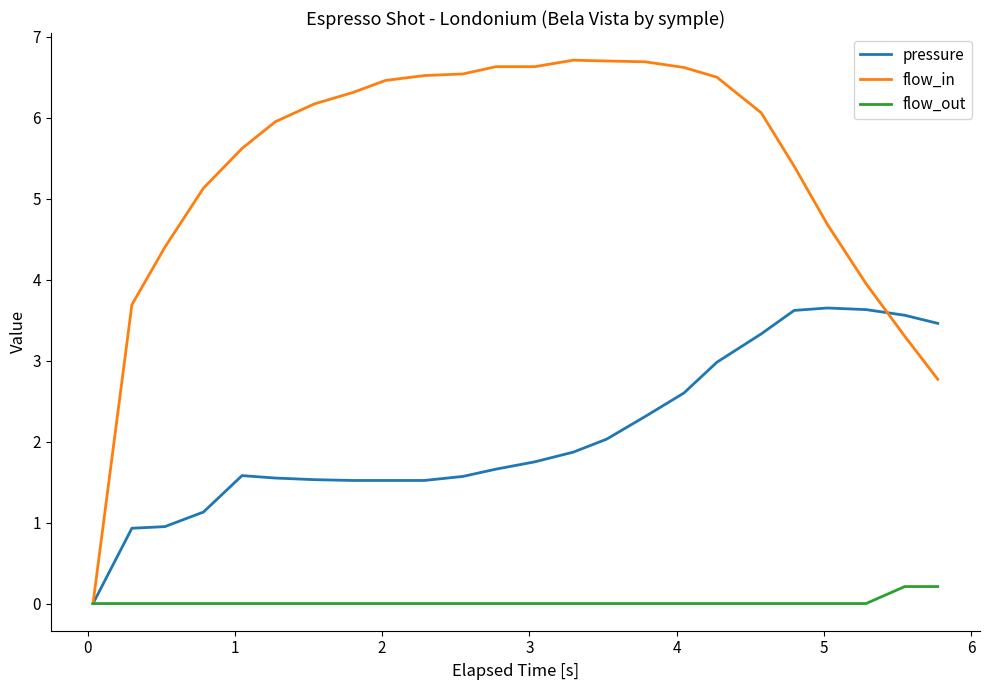

Which series has the widest spread of values?

flow_in